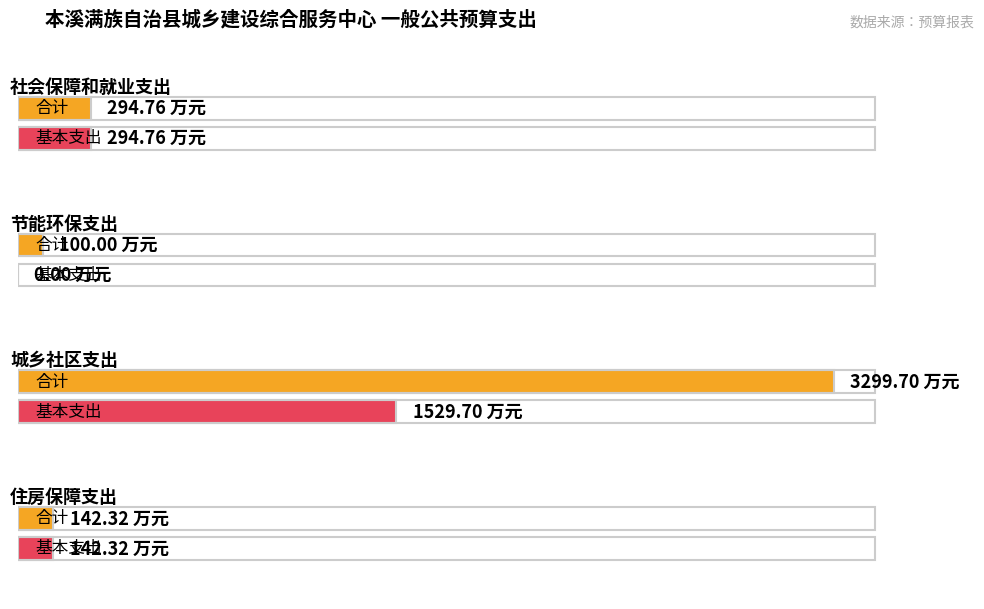

Which category has the highest value in the 基本支出 series?

城乡社区支出